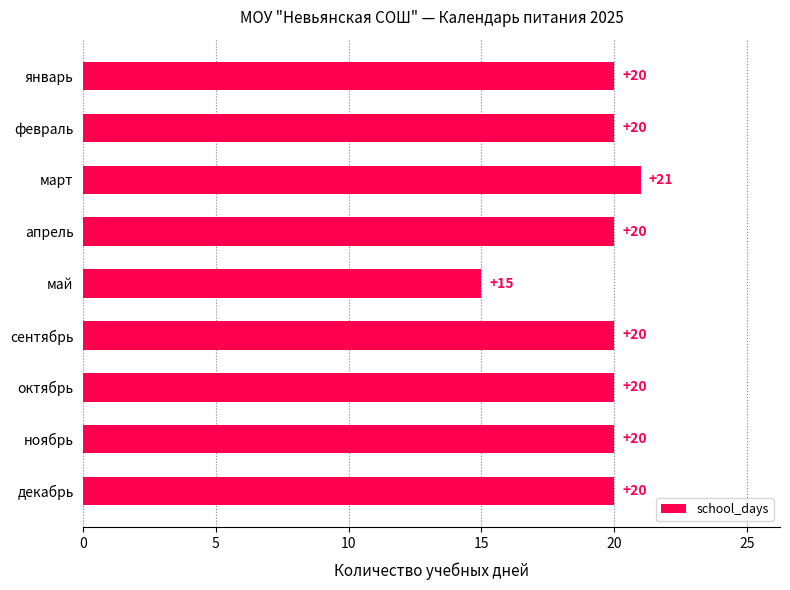

How many values are between 20 and 21?

8